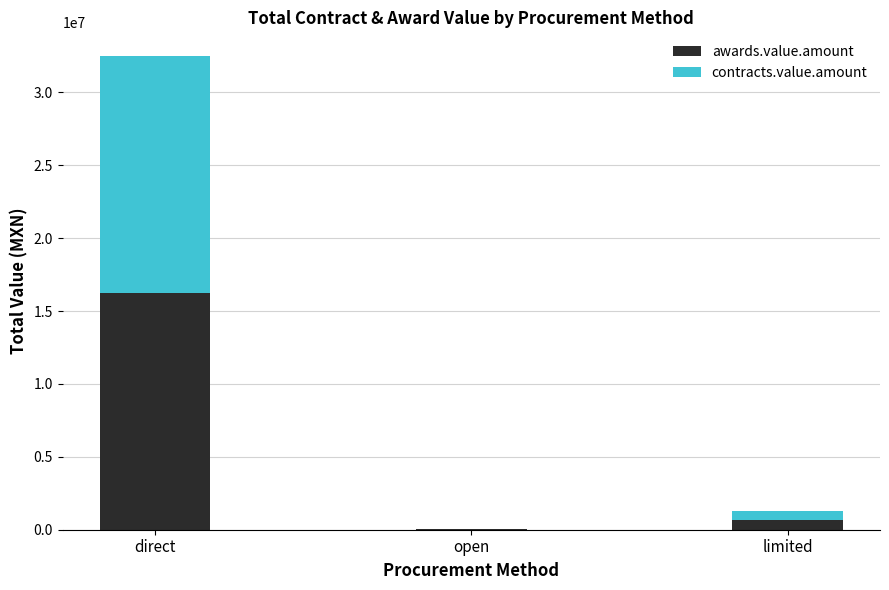

Where is awards.value.amount nearest to the value 8139734?

limited